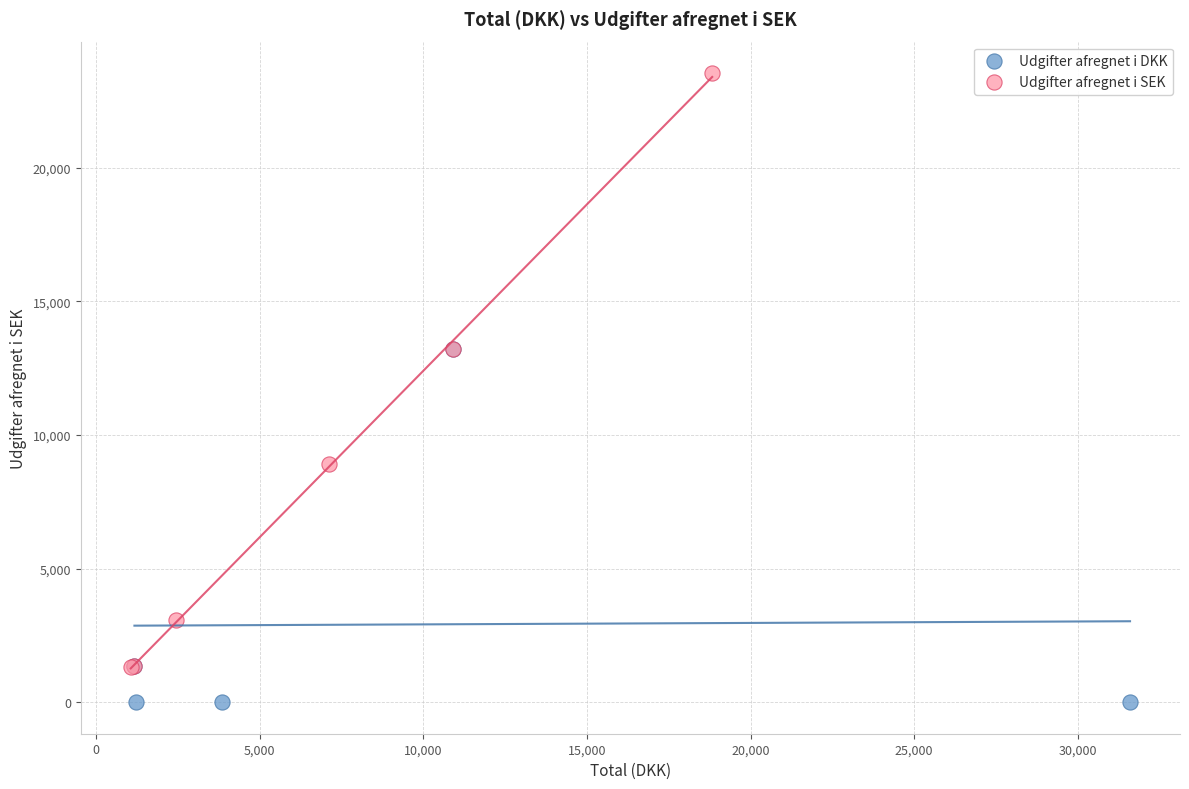

Which series reaches the maximum Y coordinate?

Udgifter afregnet i SEK